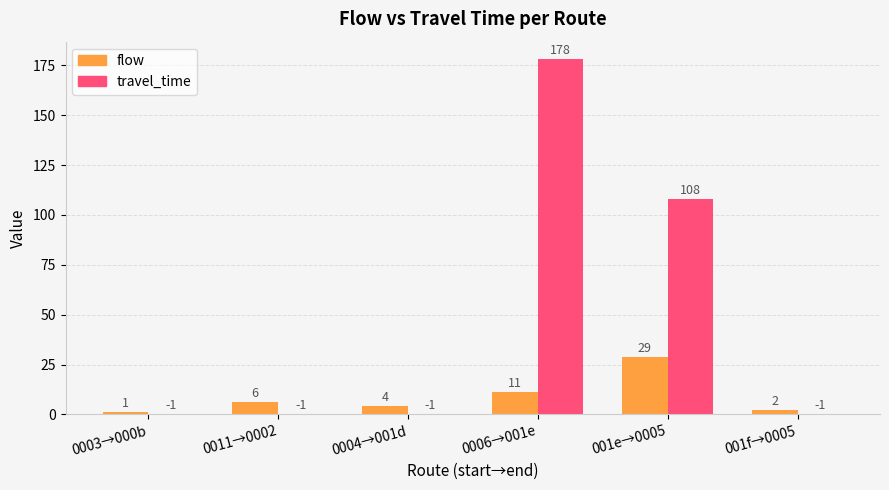

What is the maximum value for travel_time?

178